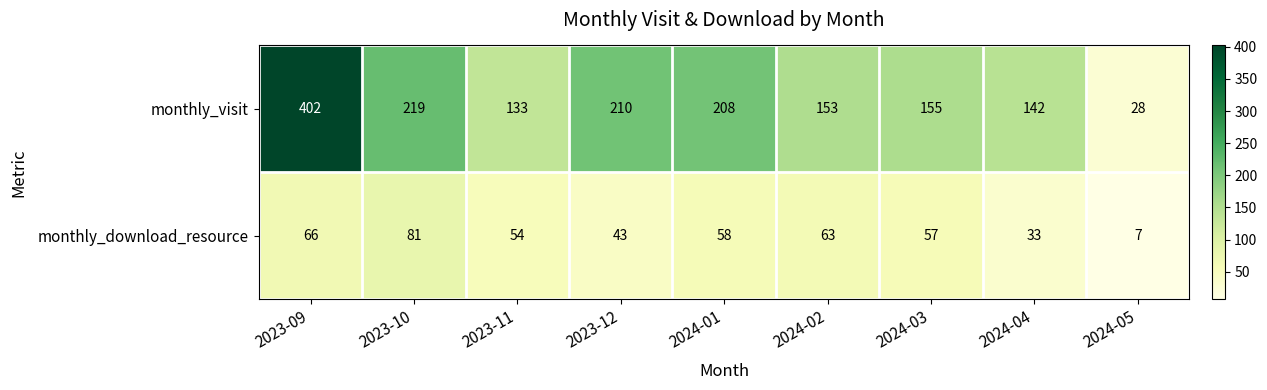

Where is monthly_download_resource nearest to the value 44?

2023-12